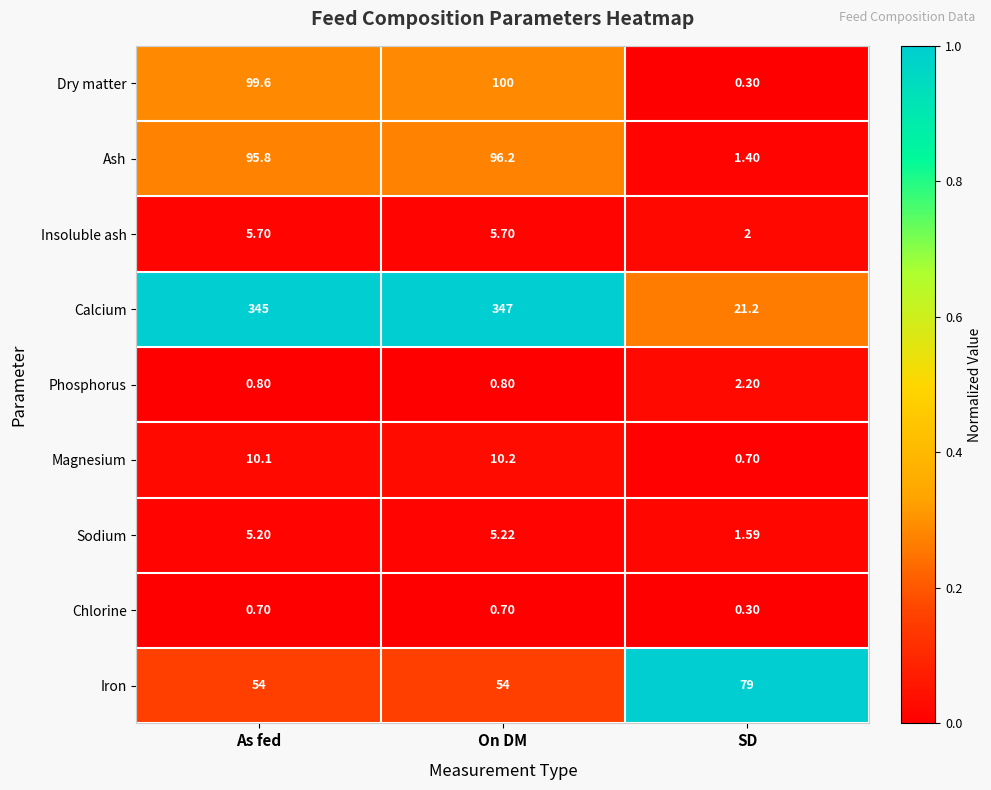

At which category is the sum across all series the highest?

On DM